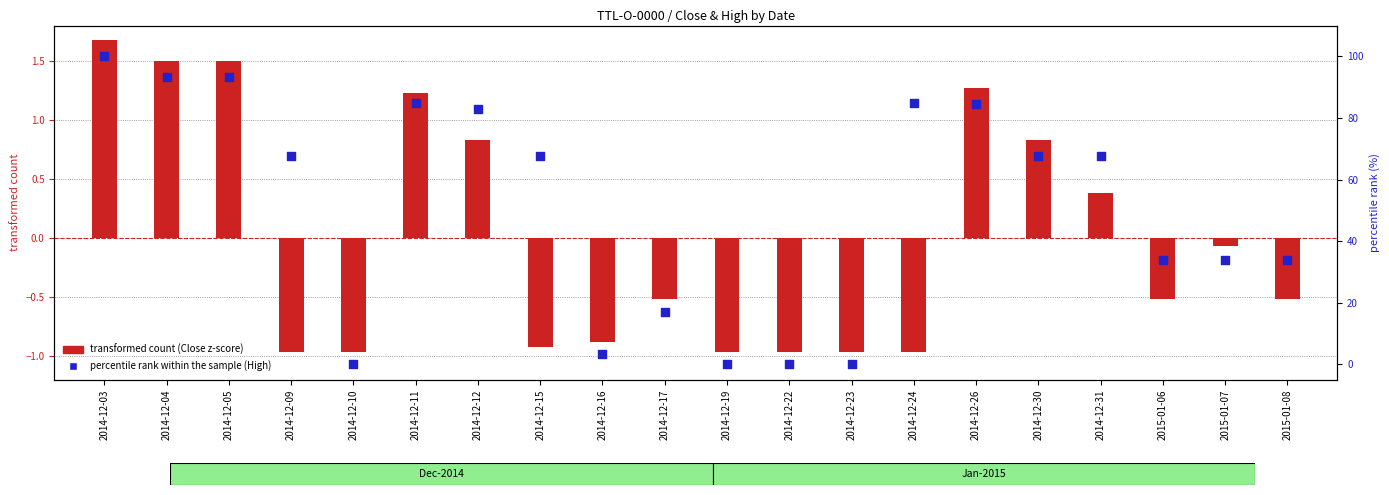

What are all the series names shown in the legend?

transformed count, percentile rank within the sample